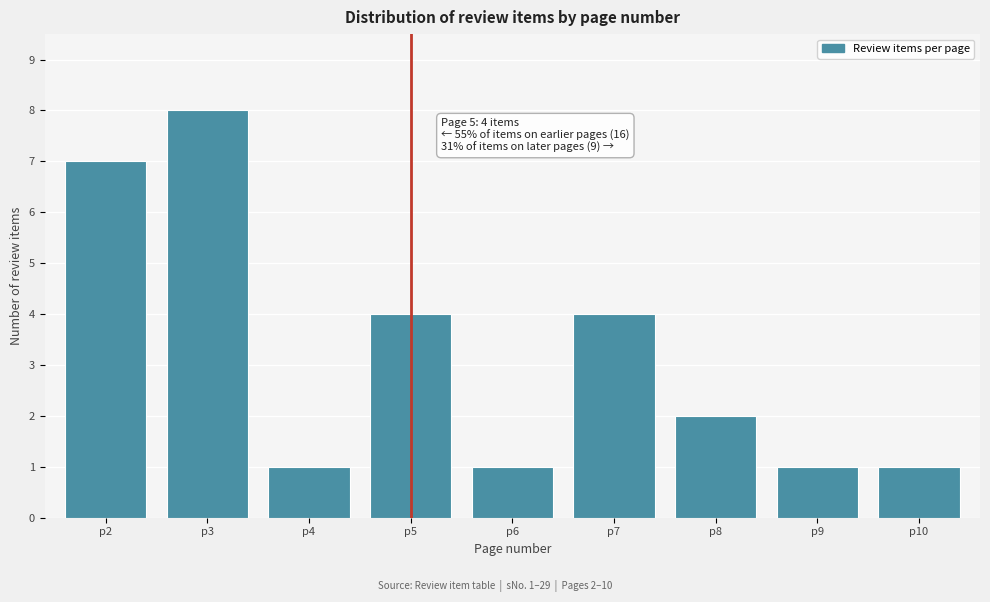

Reading right to left, list all the values displayed in this chart.

p10=1	p9=1	p8=2	p7=4	p6=1	p5=4	p4=1	p3=8	p2=7